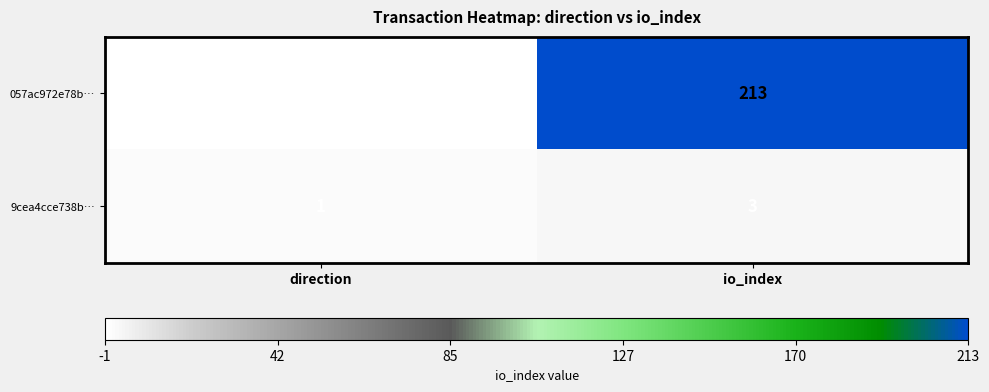

Reading left to right, what are all the values shown in this chart?

057ac972e78b…: -1	213
9cea4cce738b…: 1	3